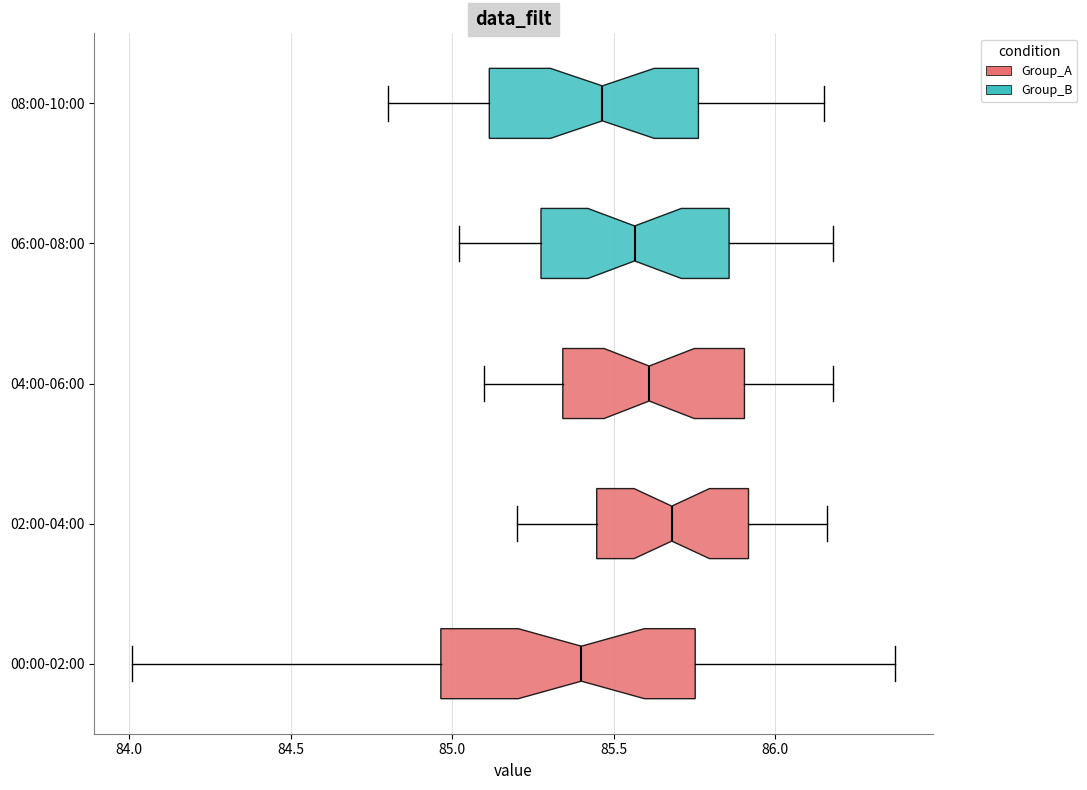

Where does the median line of the box for 04:00-06:00 sit on the x-axis? The values are not printed on the chart, so give them approximately, as read against the axis.

85.60